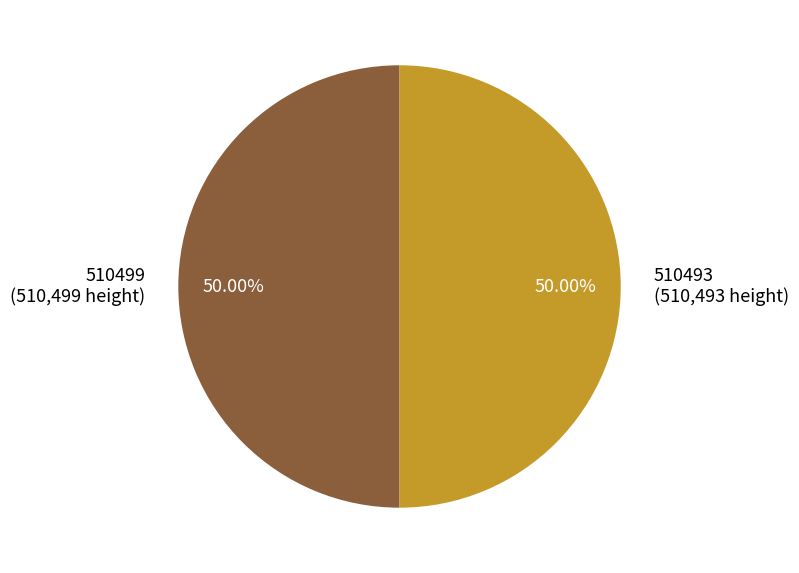

What is the ratio of the value at 510493 (510,493 height) to the value at 510499 (510,499 height)?

1.0